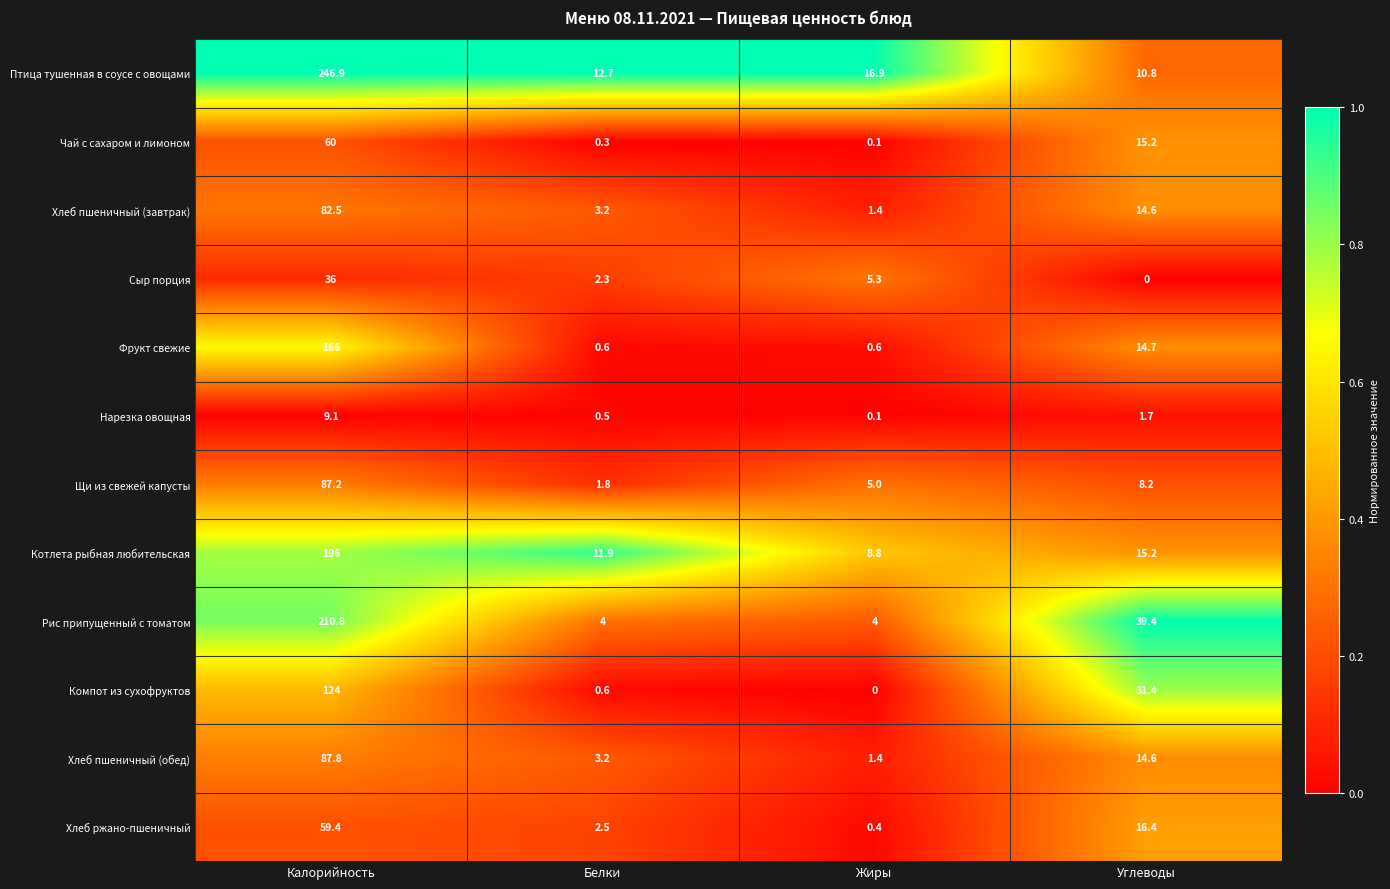

Which series has the largest range (max minus min)?

Птица тушенная в соусе с овощами